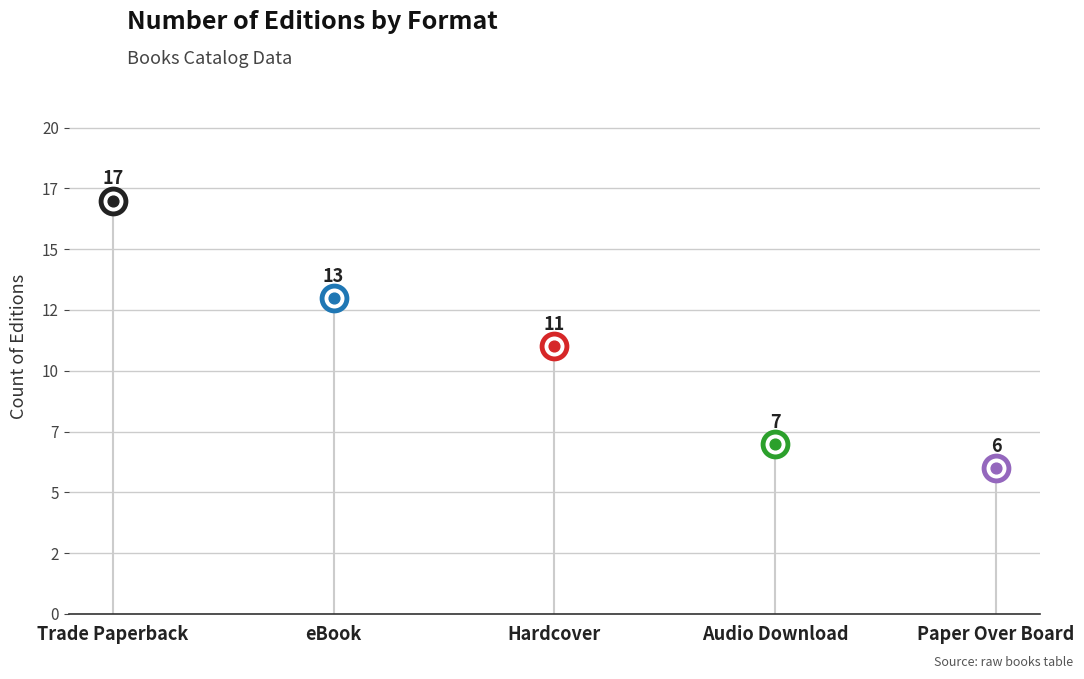

What is the ratio of the value at Audio Download to the value at Trade Paperback?

0.4